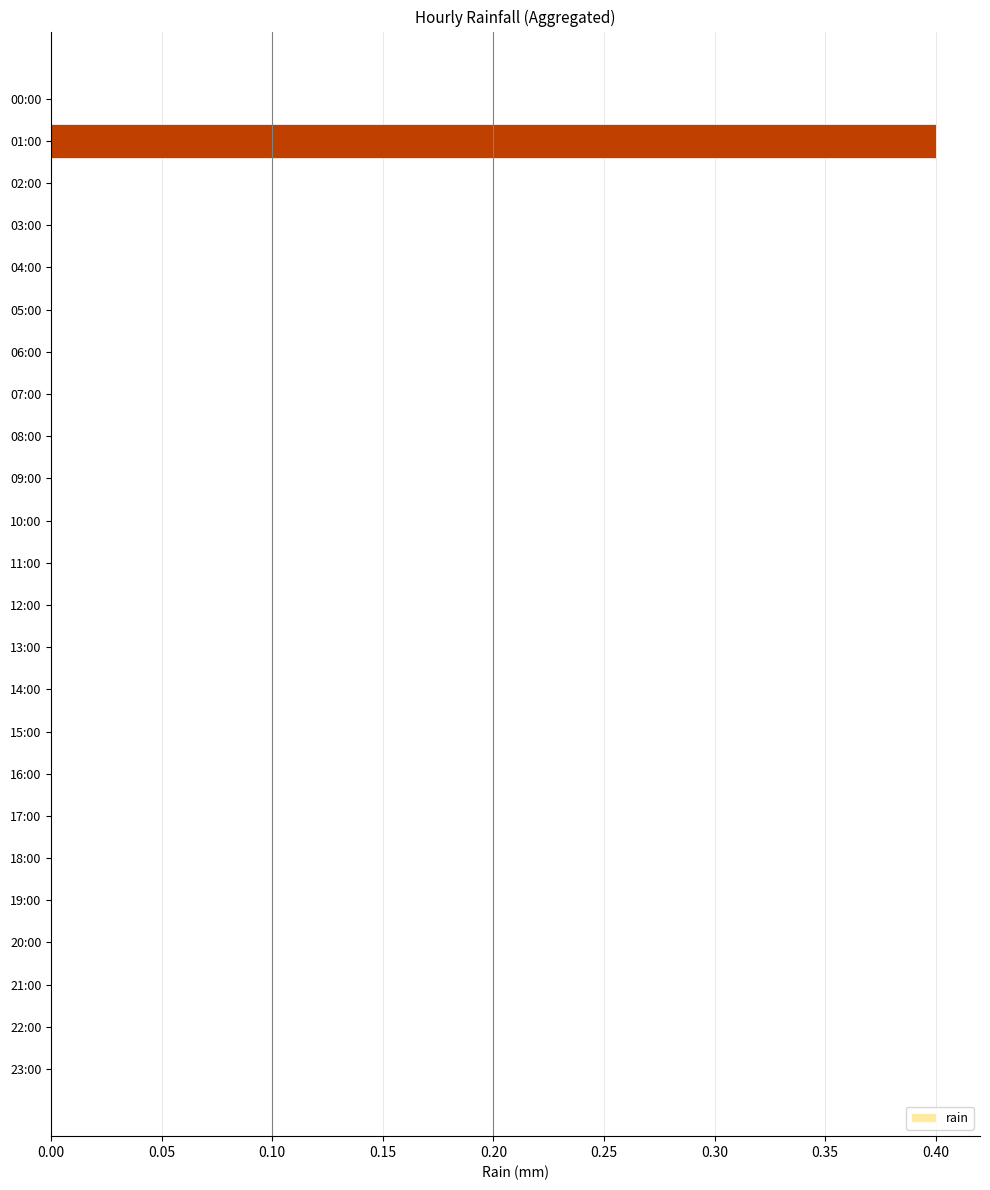

The value at 00:00 is 0.0. True or false?

True